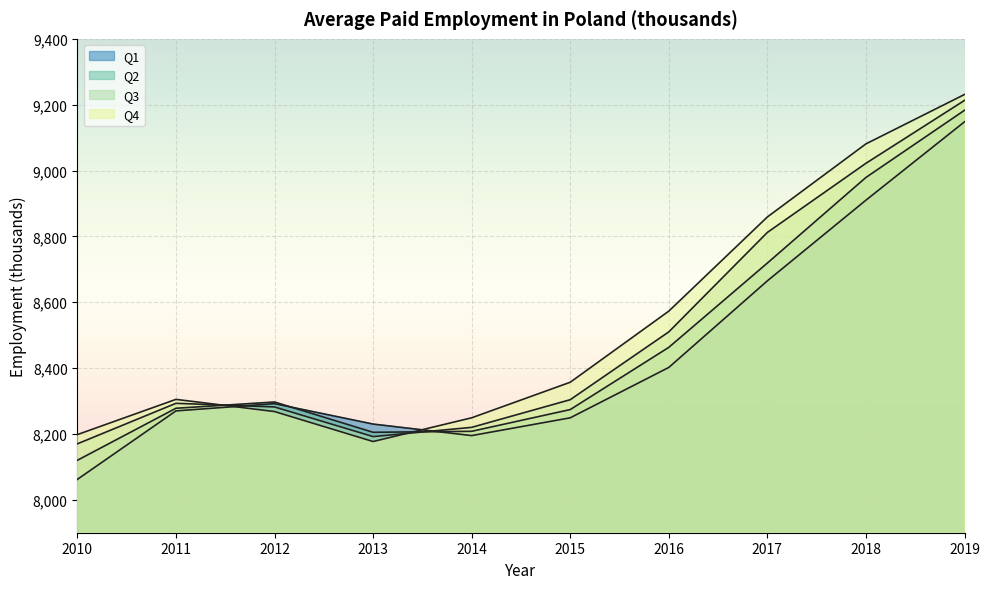

Reading left to right, list all the values displayed in this chart.

Q1: 2010=8062	2011=8270	2012=8292	2013=8230	2014=8195	2015=8249	2016=8402	2017=8665	2018=8910	2019=9148
Q2: 2010=8120	2011=8278	2012=8297	2013=8205	2014=8208	2015=8274	2016=8463	2017=8719	2018=8979	2019=9183
Q3: 2010=8170	2011=8293	2012=8282	2013=8192	2014=8220	2015=8304	2016=8510	2017=8812	2018=9022	2019=9213
Q4: 2010=8198	2011=8305	2012=8268	2013=8177	2014=8249	2015=8357	2016=8573	2017=8859	2018=9081	2019=9231